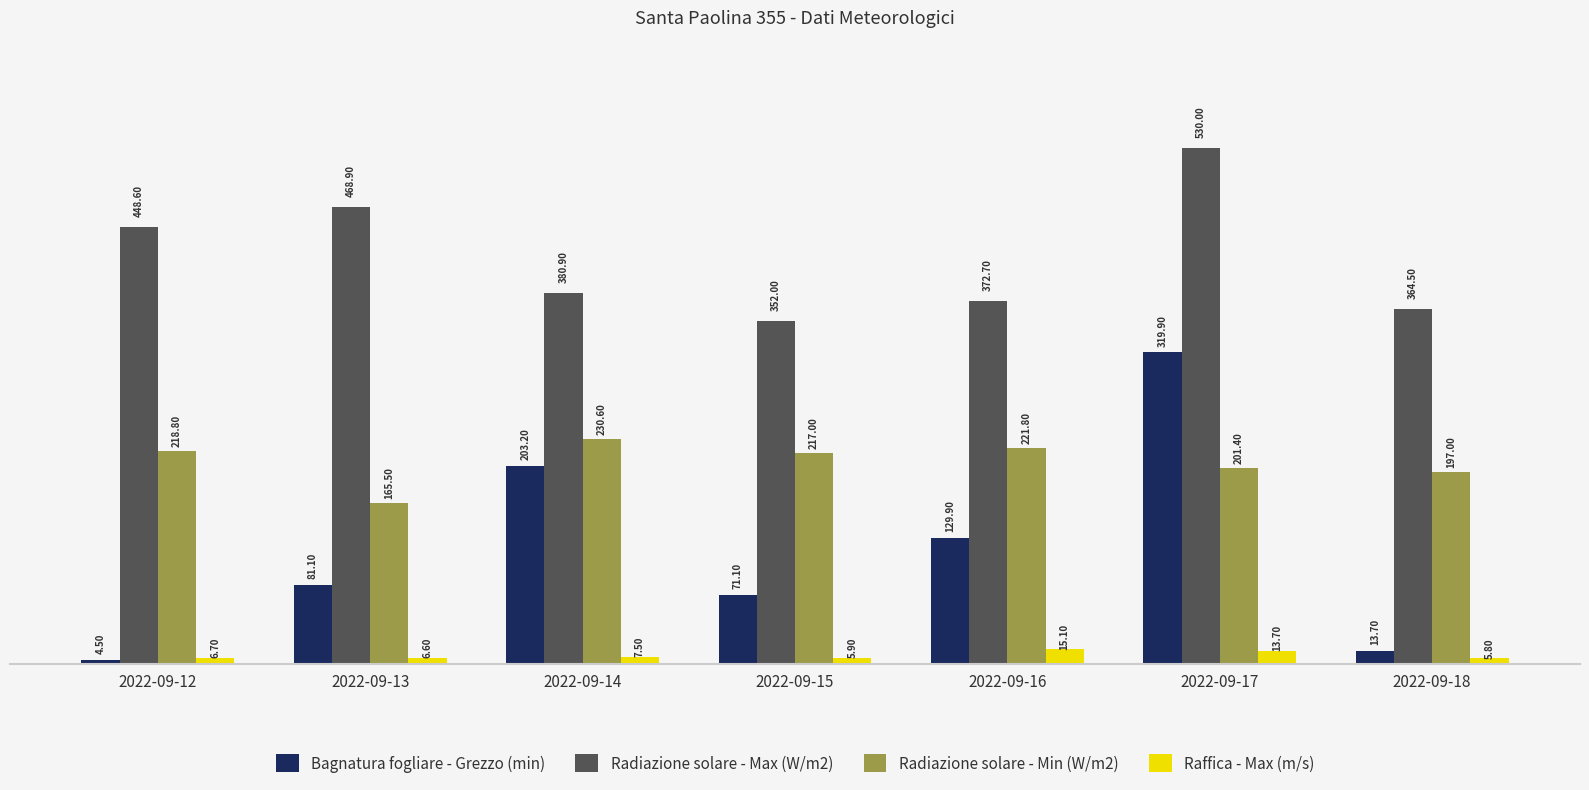

What is the value of the Raffica - Max (m/s) bar at the 4th from the left?

5.9